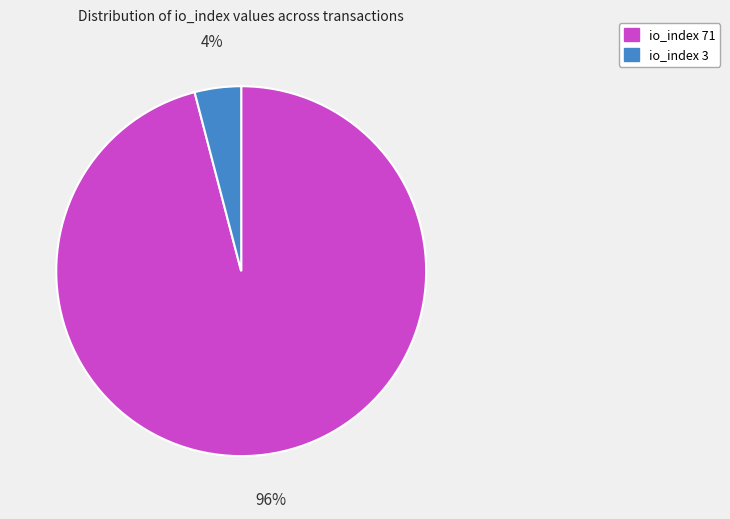

Which has a higher value, io_index 3 or io_index 71?

io_index 71